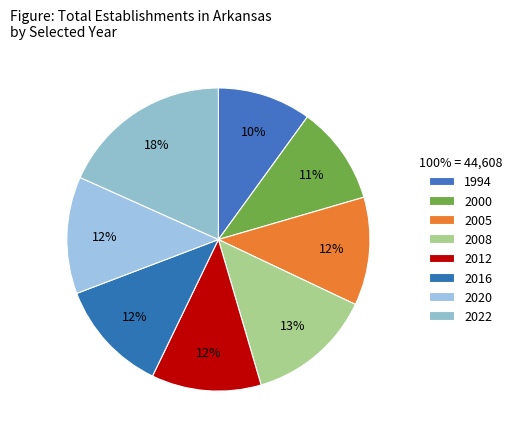

True or false: 2008 accounts for 15% of the total.

False